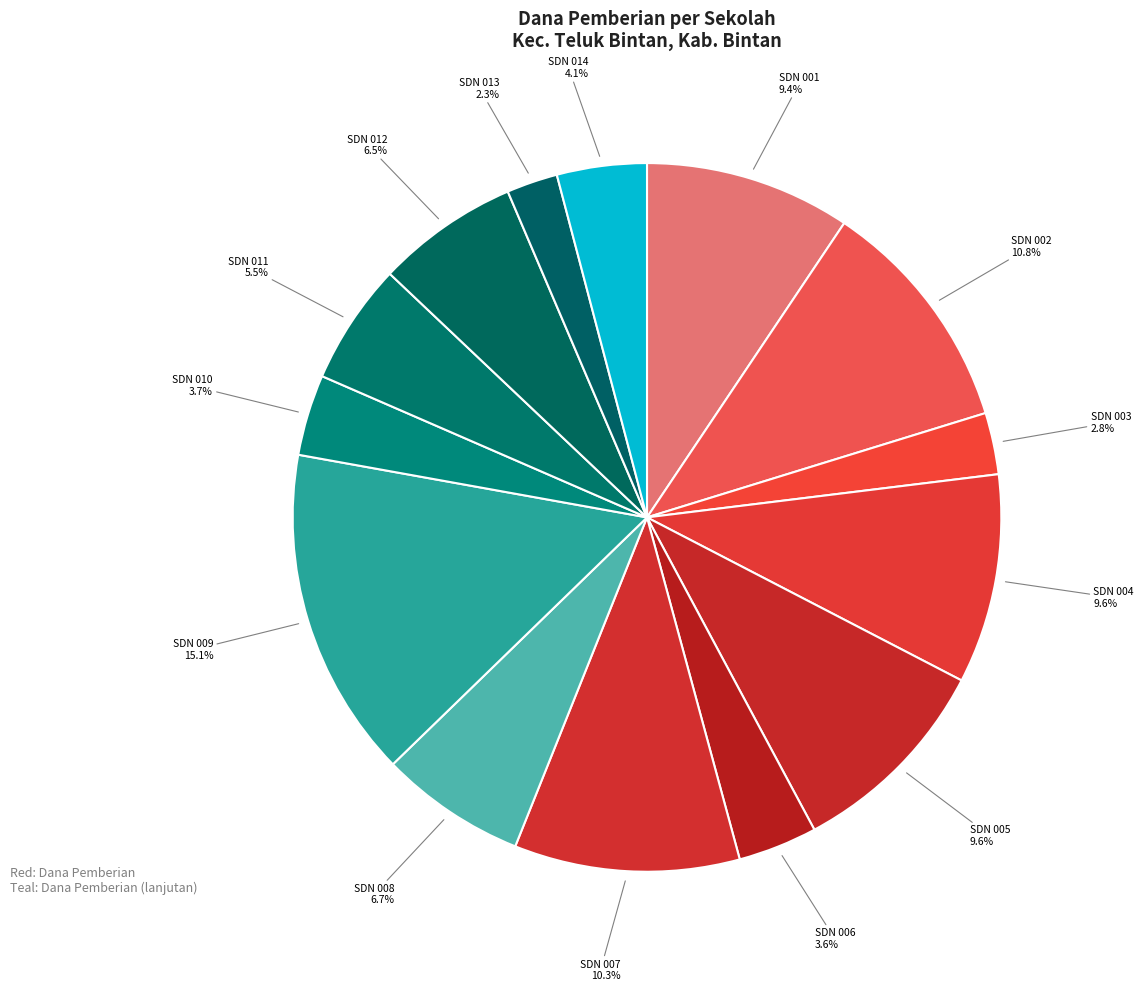

To the nearest percent, what is the difference between the largest and smallest slice percentages?

13%